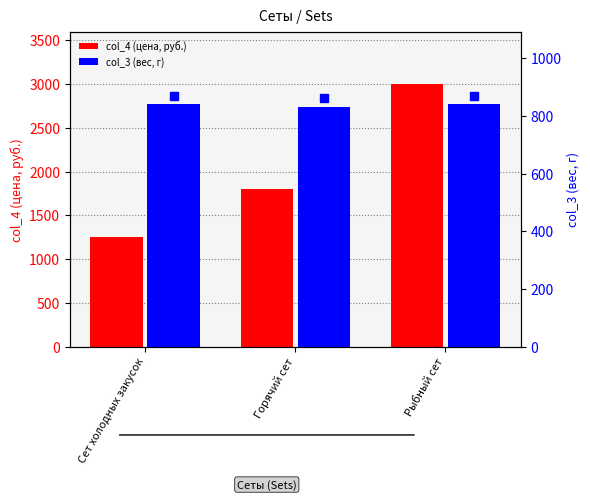

Which category has the highest value in the col_4 (цена, руб.) series?

Рыбный сет